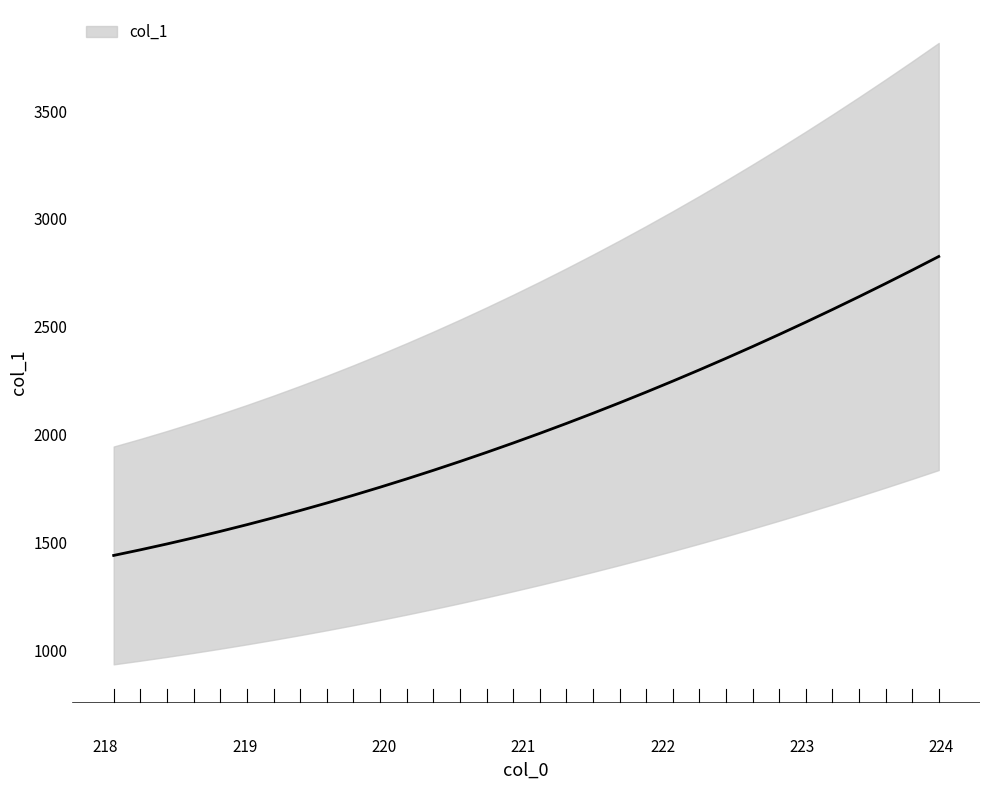

Which category has the lowest value across all series?

218.0596